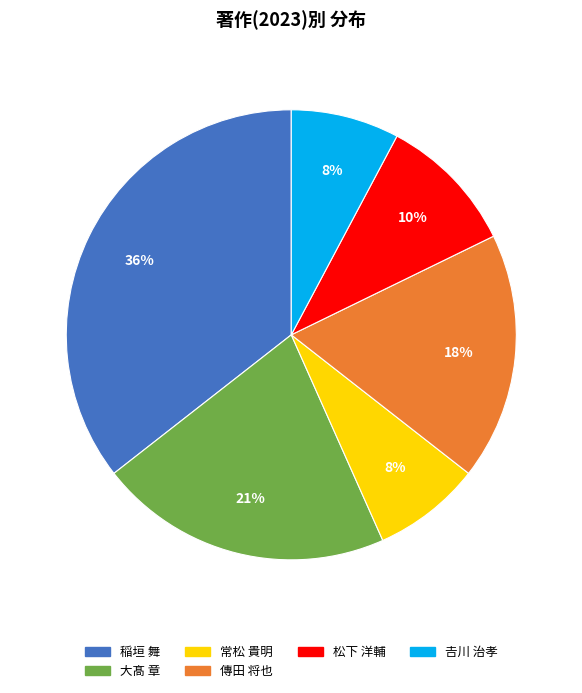

To the nearest percent, what is the difference between the largest and smallest slice percentages?

28%